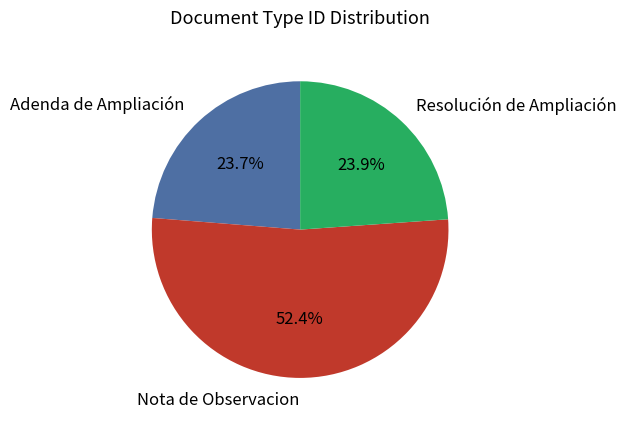

What percentage is the Adenda de Ampliación slice, to the nearest percent?

24%